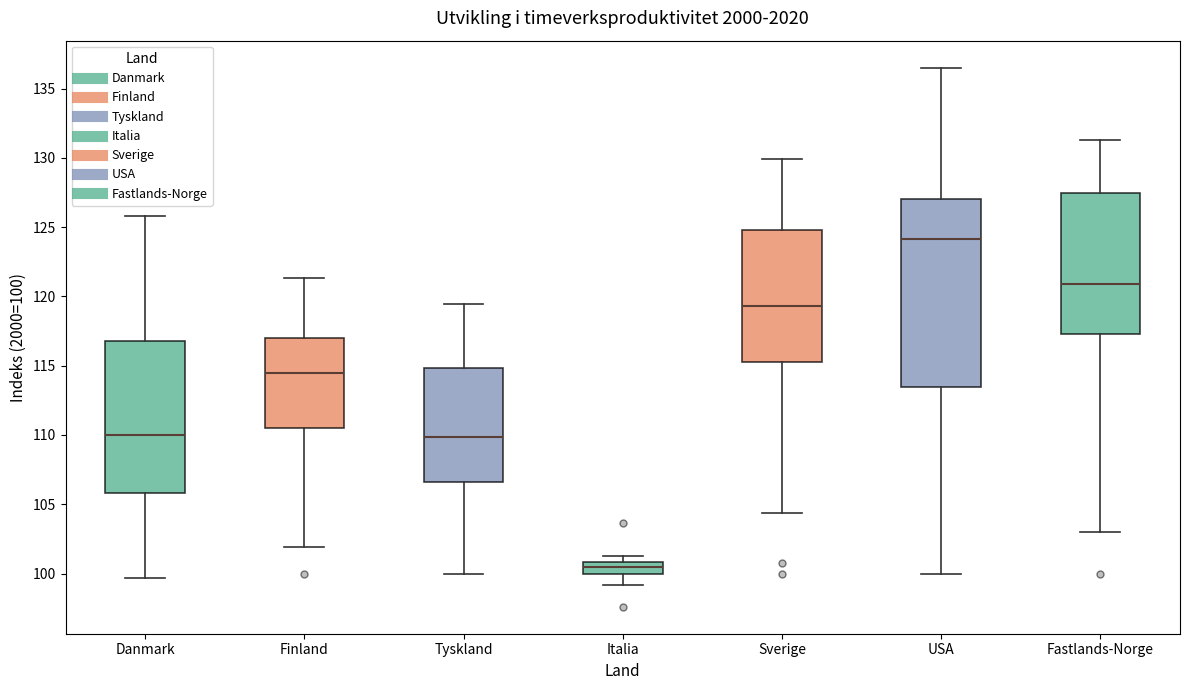

Which box is the tallest, from its lower edge to its upper edge?

USA